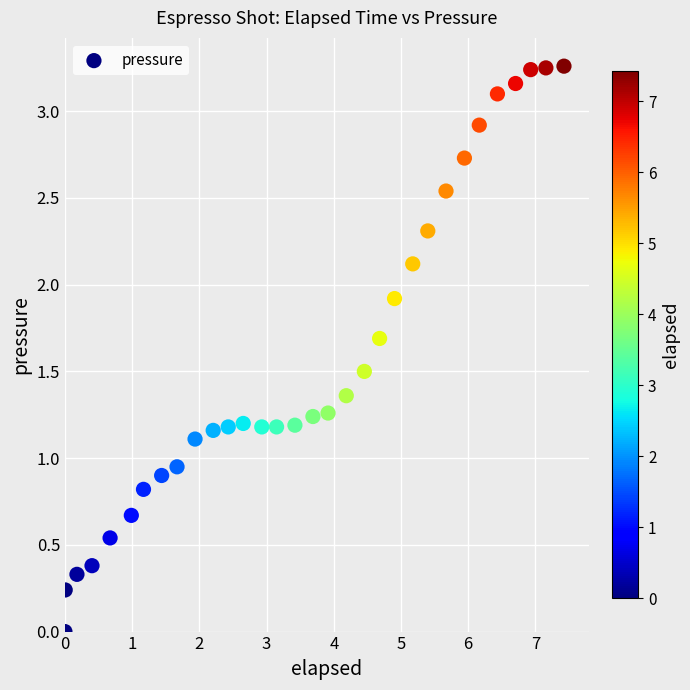

What is the range of X values (max minus min)?

7.4